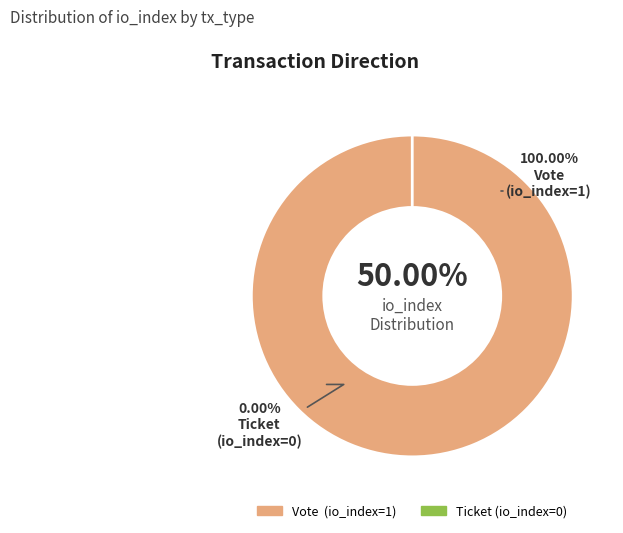

Is the sum of Ticket (io_index=0) and Vote (io_index=1) greater than half?

Yes